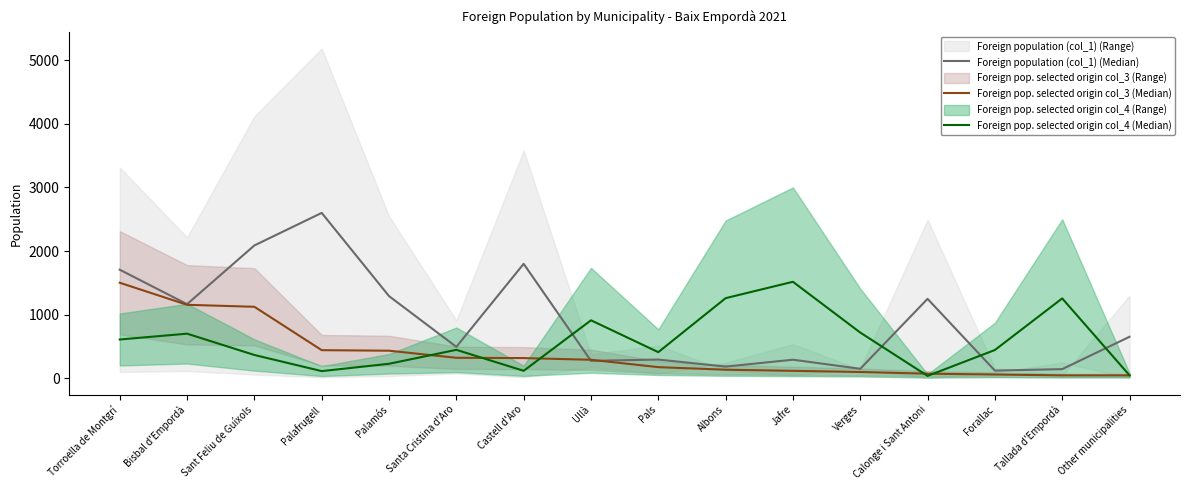

True or false: Foreign pop. selected origin col_3 (Median) has a value of 237.3 at Palamós.

False